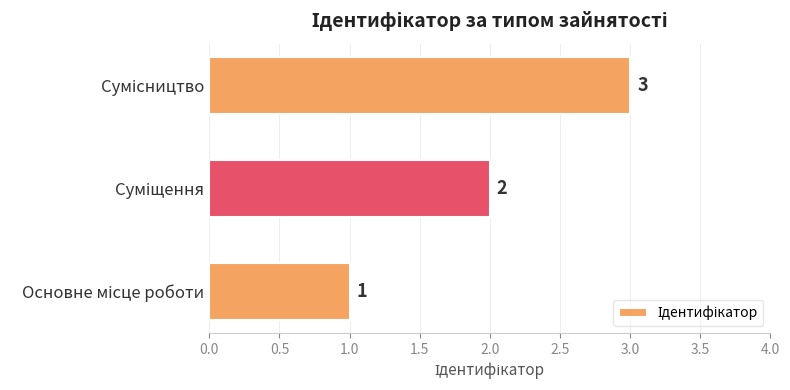

How many values are between 1 and 3?

3